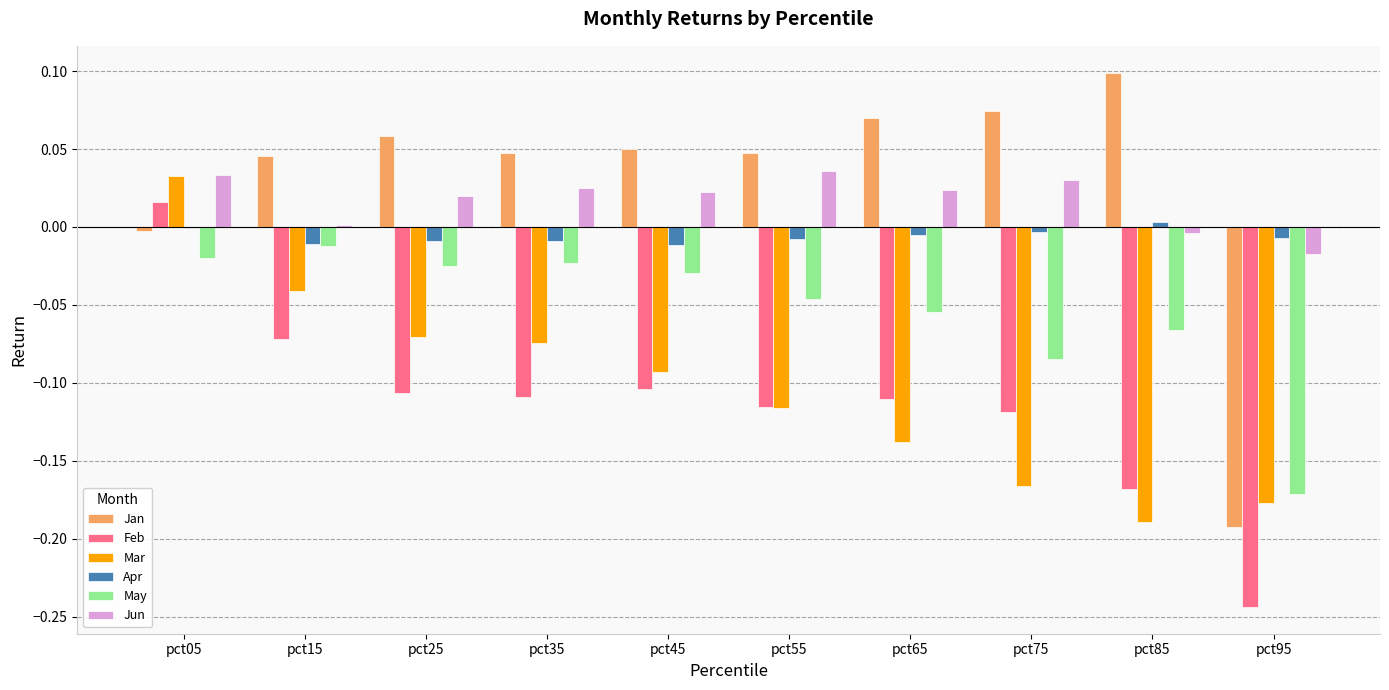

The value of Apr at pct85 is 0.0. True or false?

True